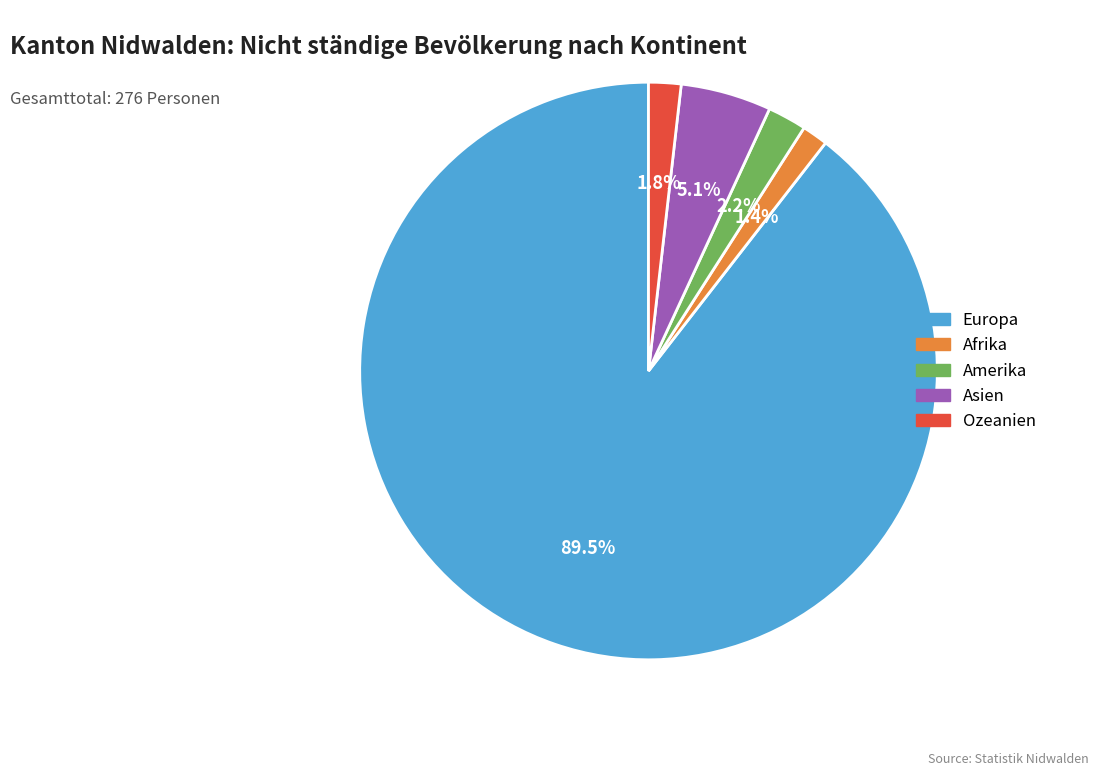

Is it true that Ozeanien is 2% of the pie?

True